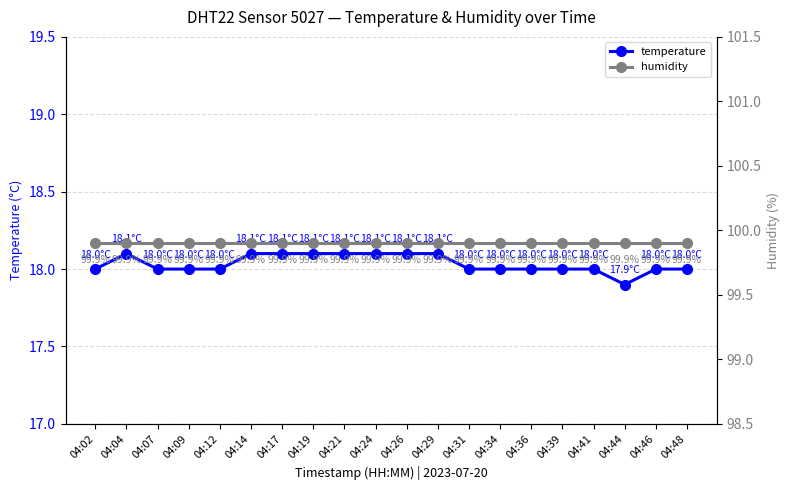

What is the greatest value displayed?

99.9